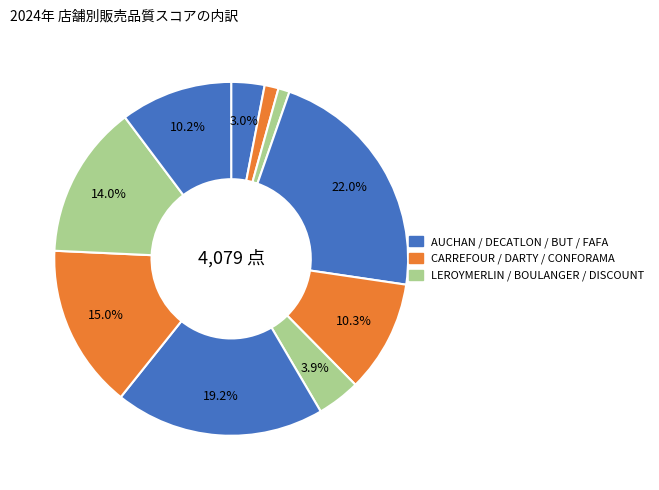

How many slices are in this pie chart?

10